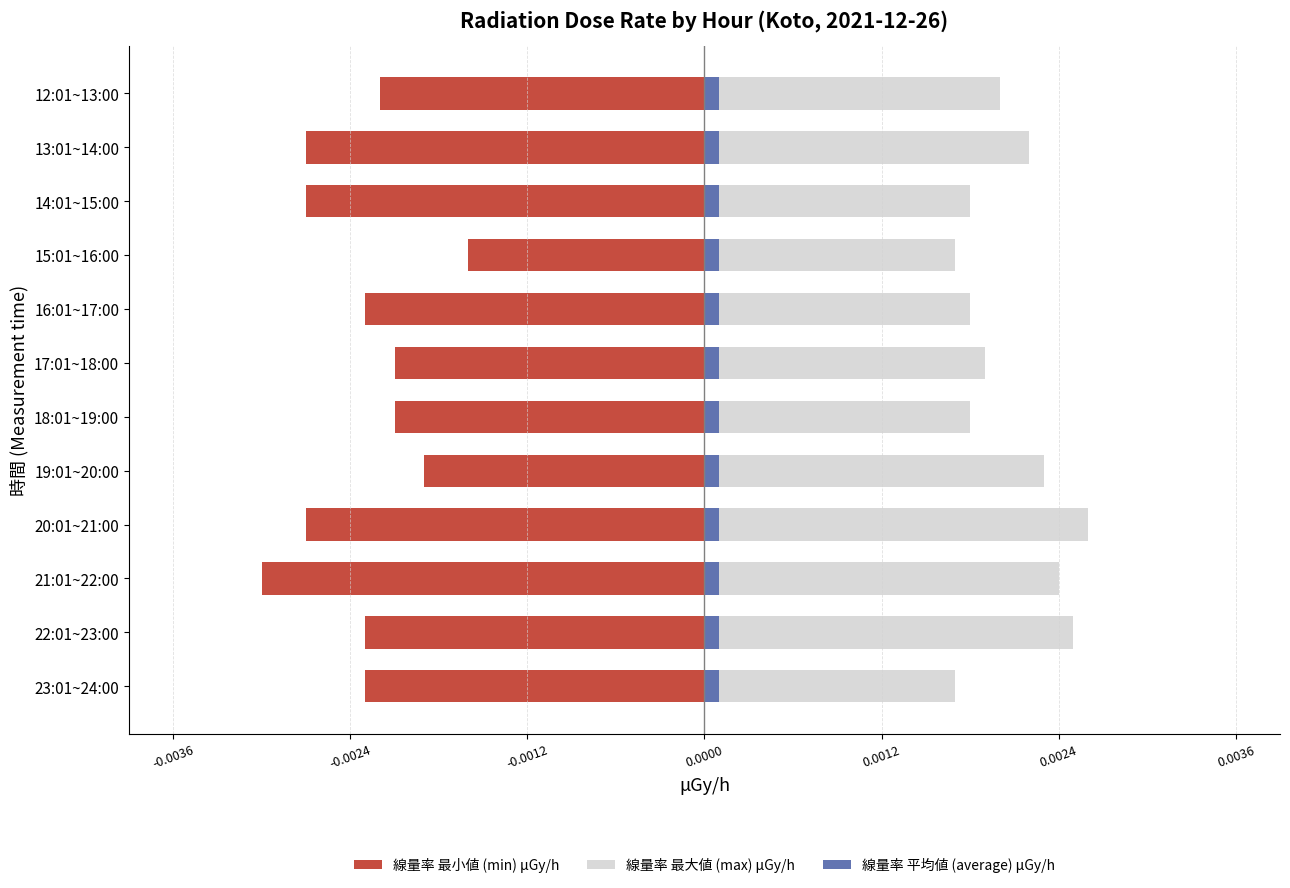

What position from the left is 0.0012?

5